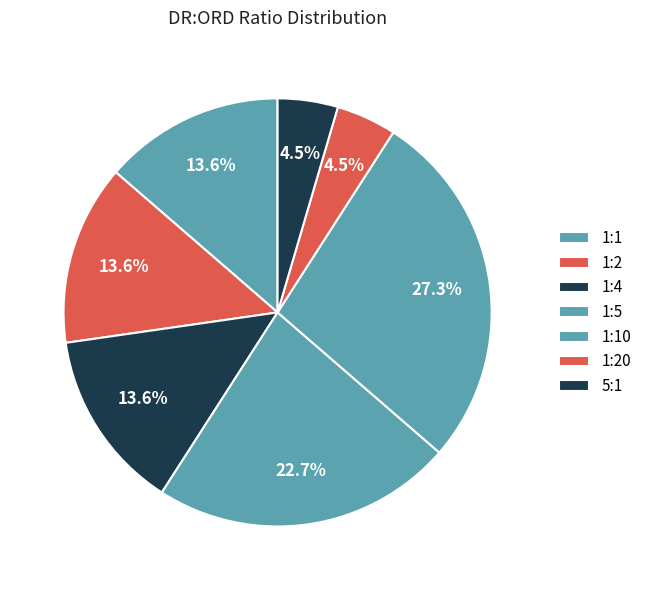

To the nearest percent, what is the difference between the 1:20 and 1:1 slice percentages?

9%